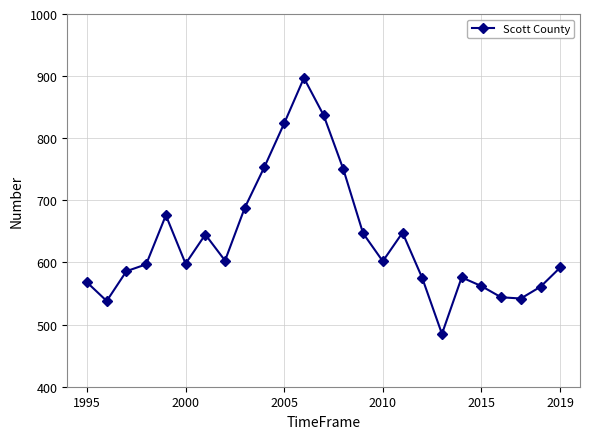

What is the smallest value displayed?

485